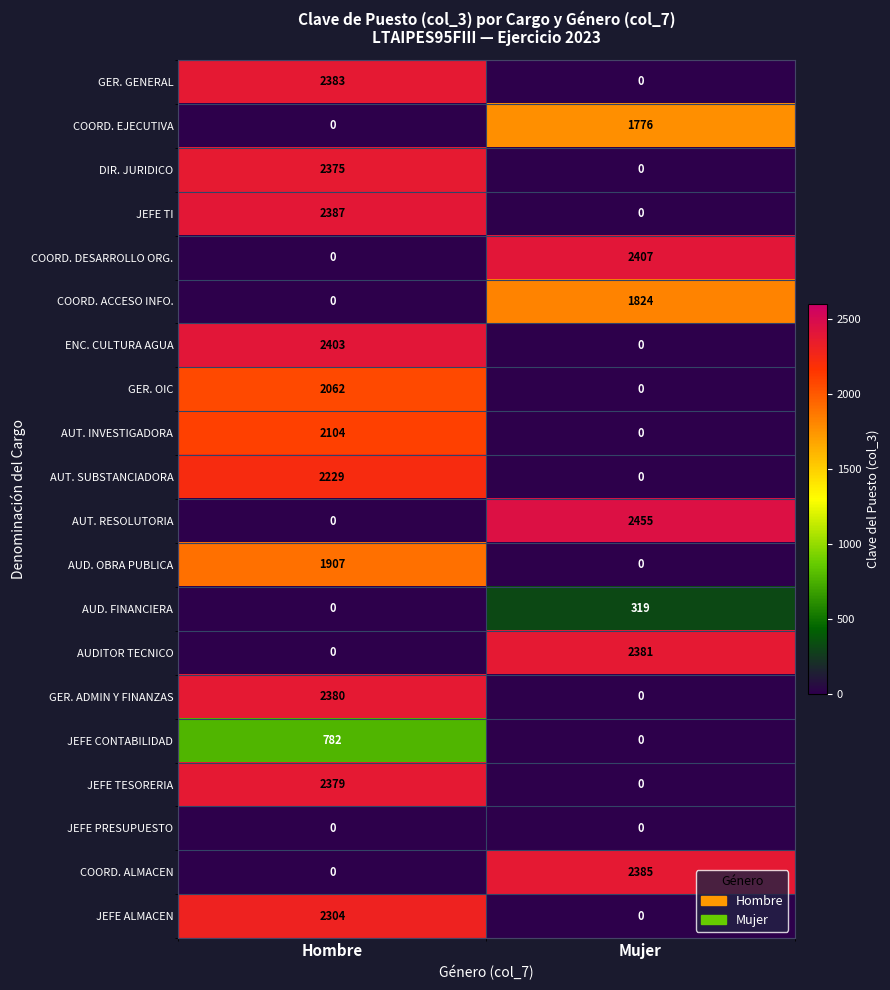

What is the sum of all AUD. FINANCIERA values?

319